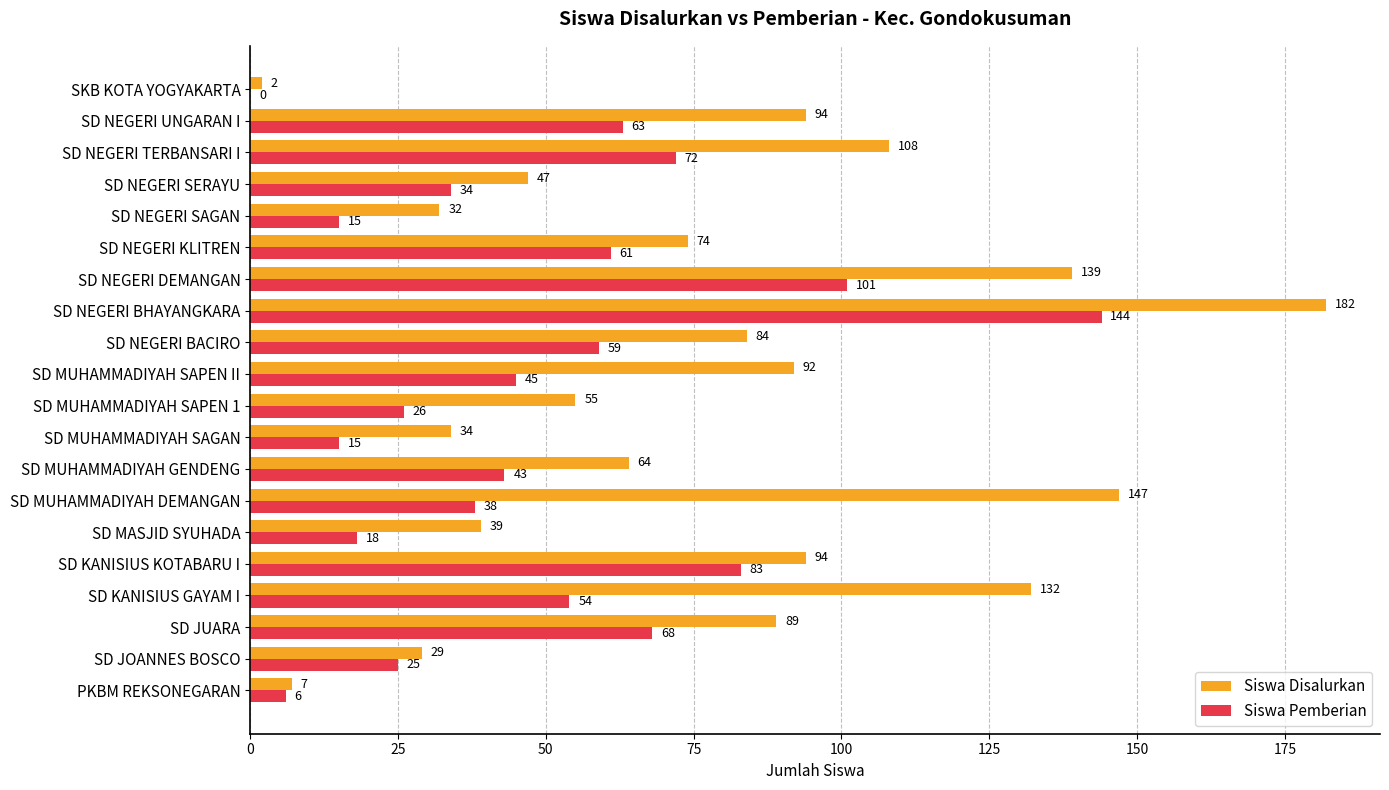

Is it true that Siswa Pemberian equals 15 at SD NEGERI UNGARAN I?

False